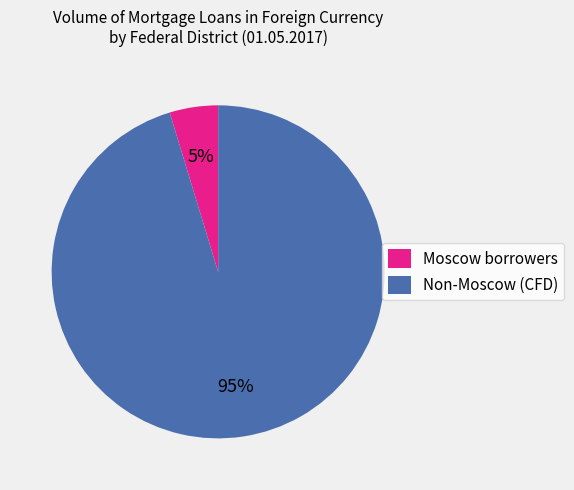

True or false: Non-Moscow (CFD) accounts for 95% of the total.

True